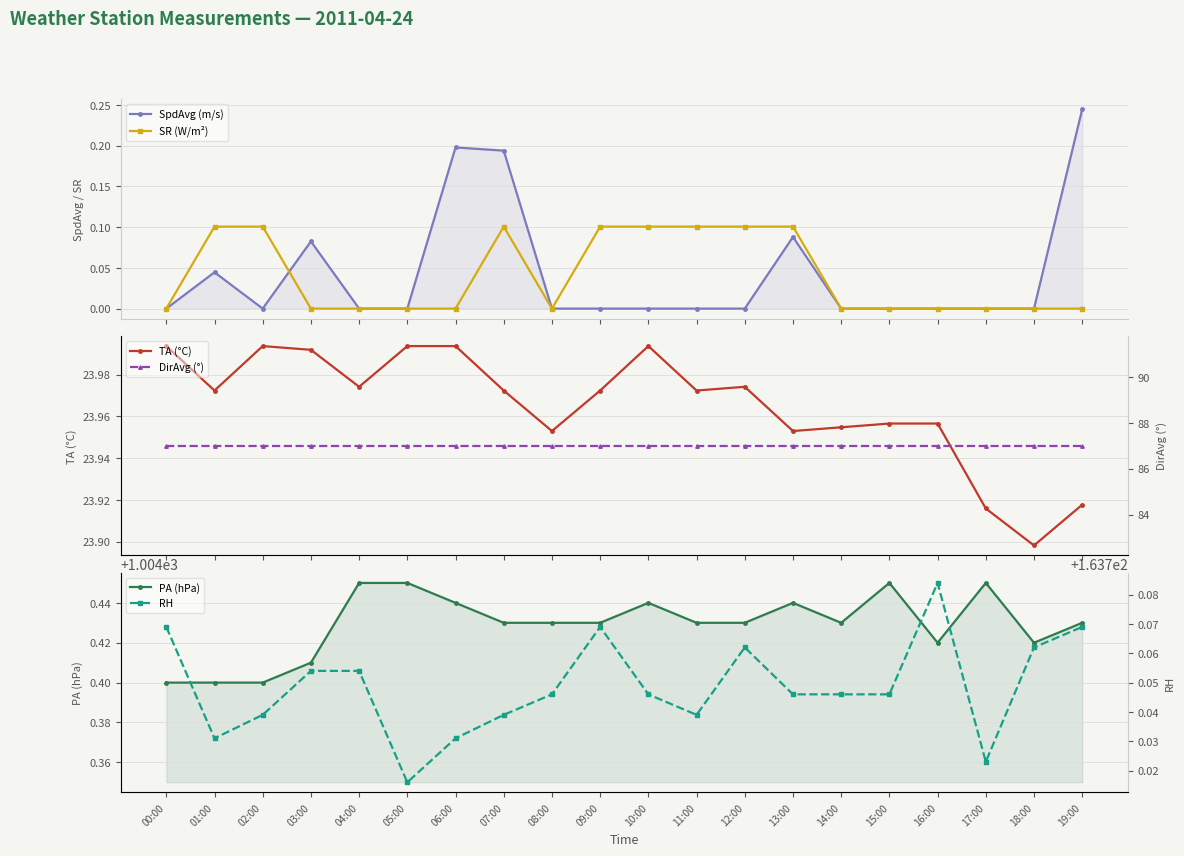

Where is RH nearest to the value 163?

05:00